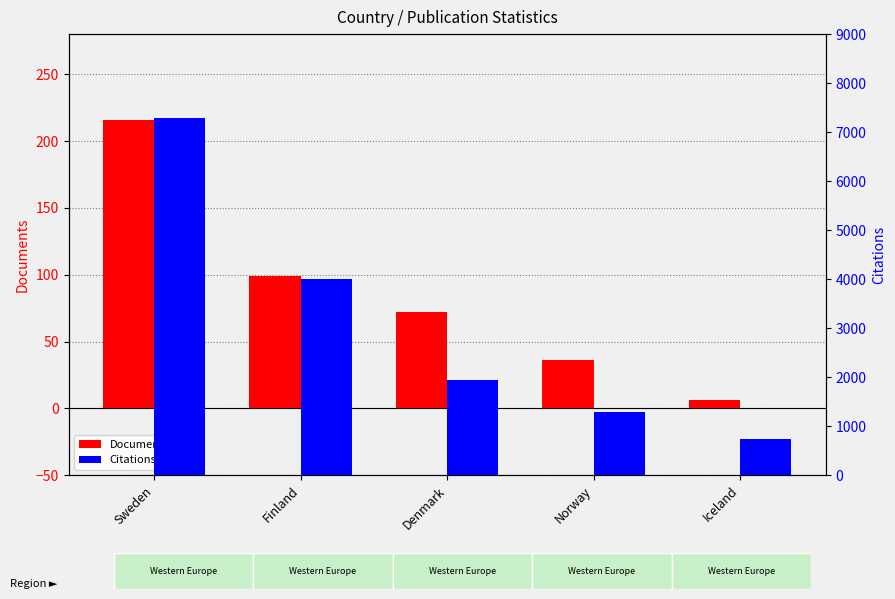

At which label is Citations closest to 4016?

Finland